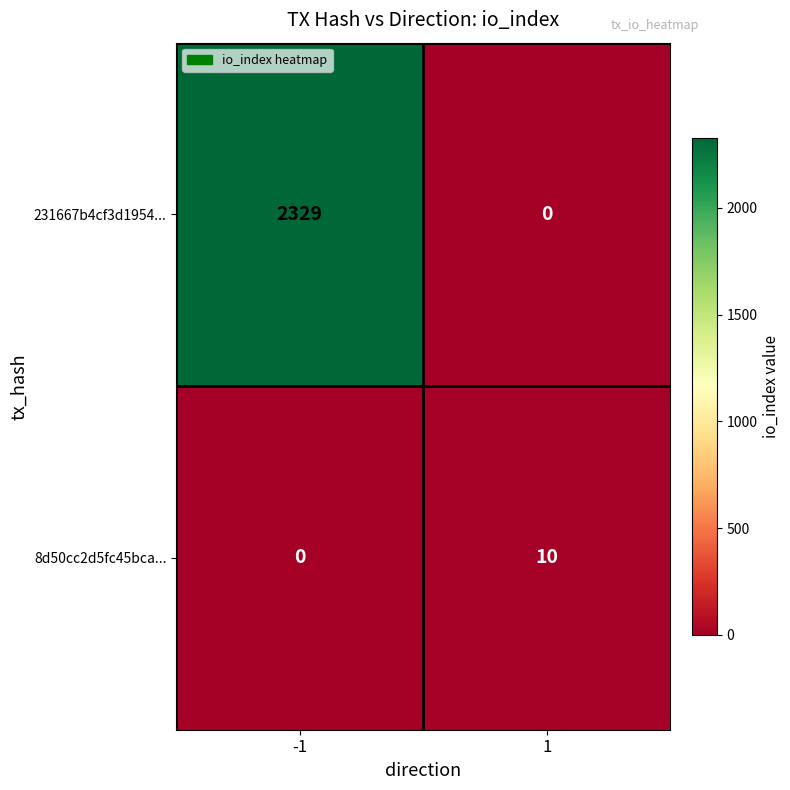

The 231667b4cf3d1954... series shows 0 at 1. True or false?

True